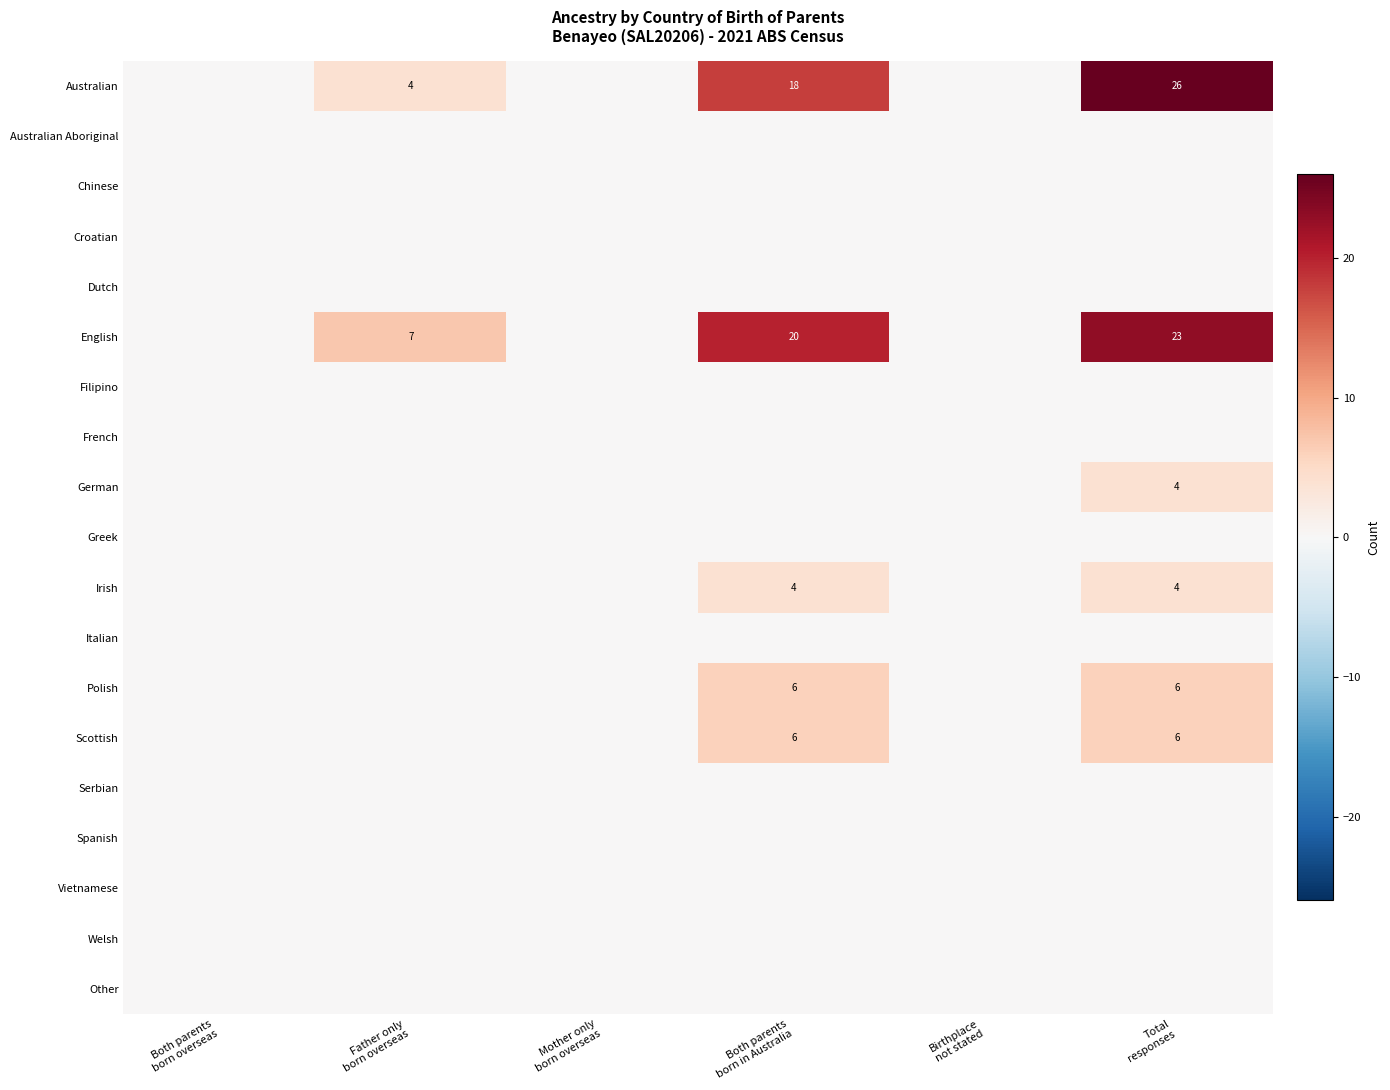

Rank the series at Father only born overseas from highest to lowest value.

English, Australian, Australian Aboriginal, Chinese, Croatian, Dutch, Filipino, French, German, Greek, Irish, Italian, Polish, Scottish, Serbian, Spanish, Vietnamese, Welsh, Other